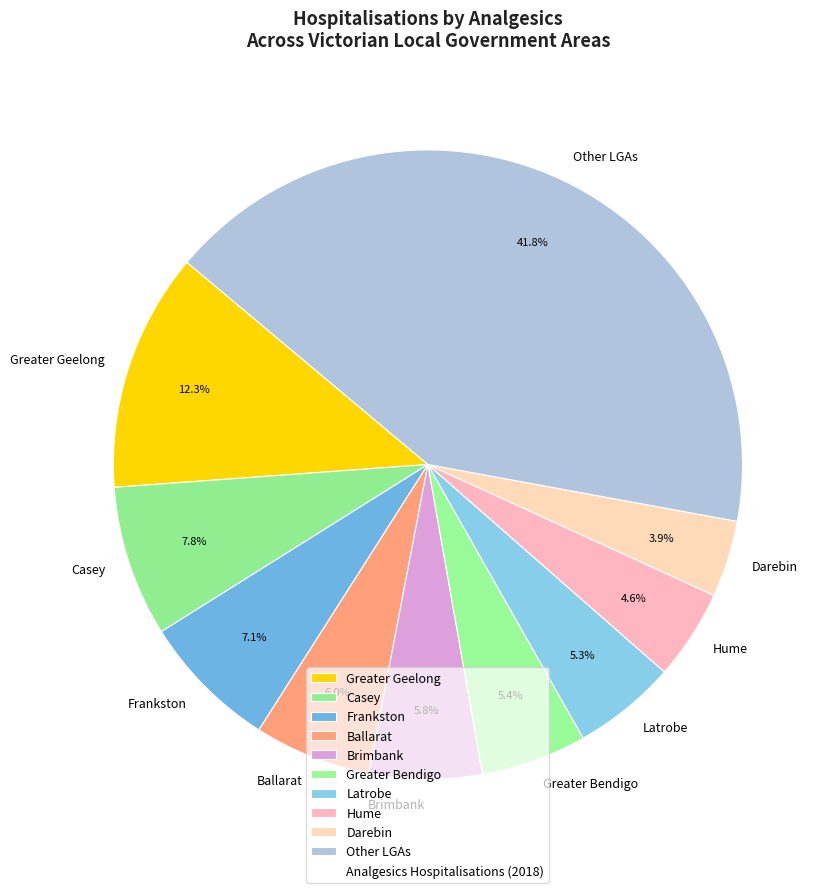

Is there any slice that represents more than half of the pie?

No